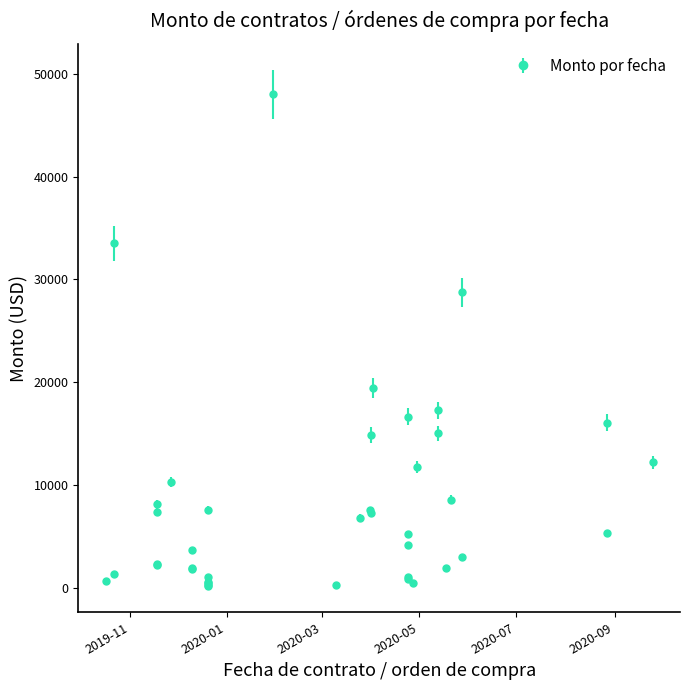

Approximately how many times larger is the value at 2019-12-10 compared to 2019-10-22?

1.4